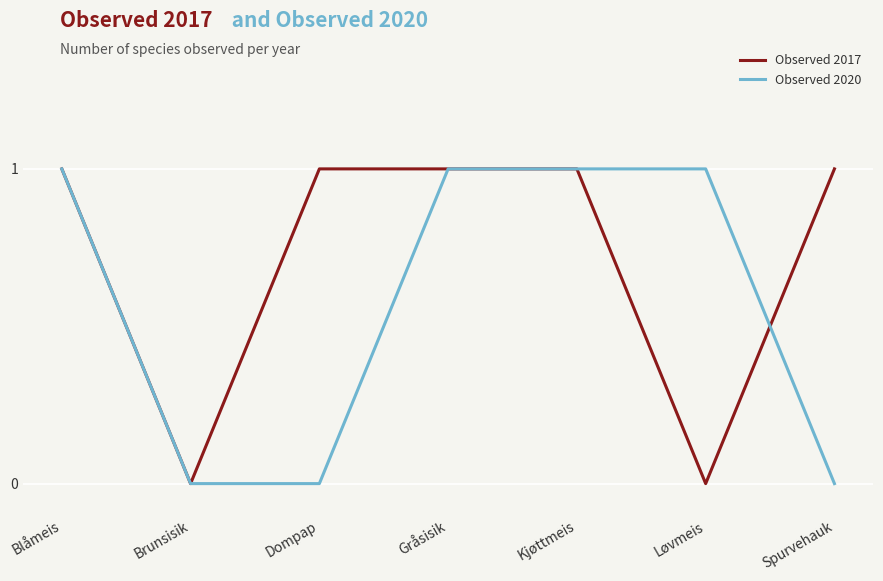

How many Observed 2017 values are between 0 and 1?

7